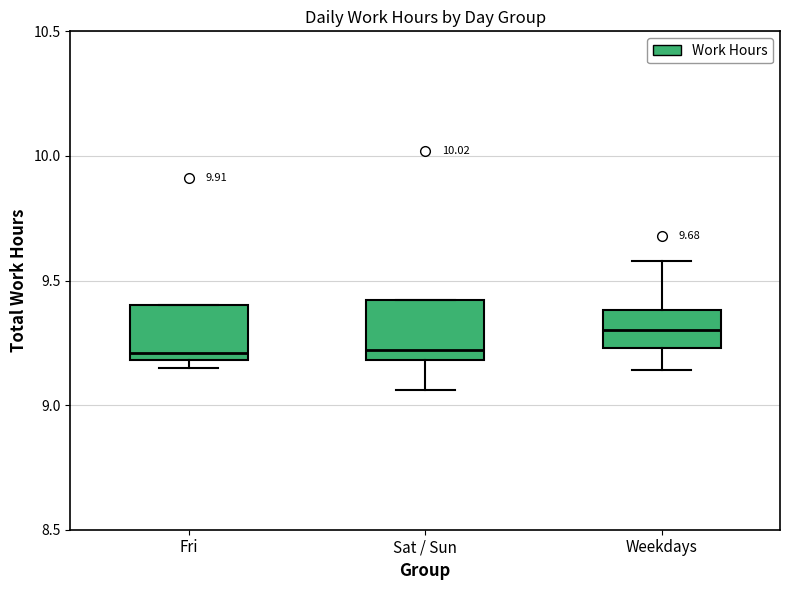

Which box's median line is the highest?

Weekdays